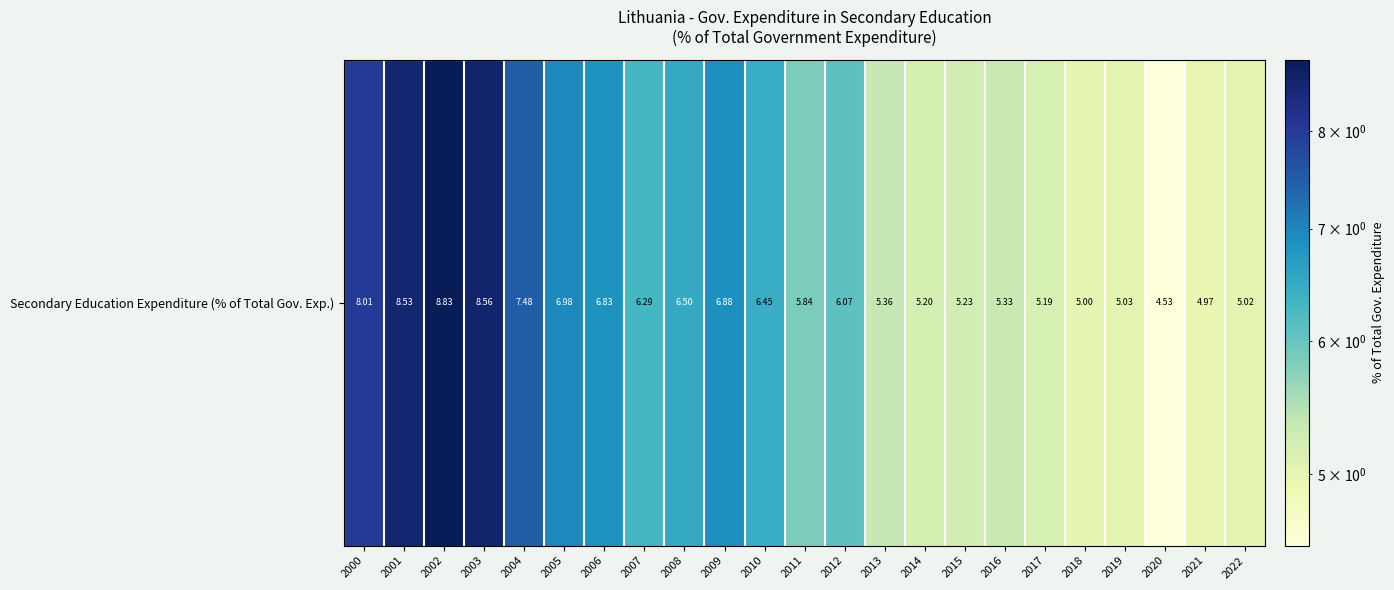

Which has a higher value, 2008 or 2014?

2008